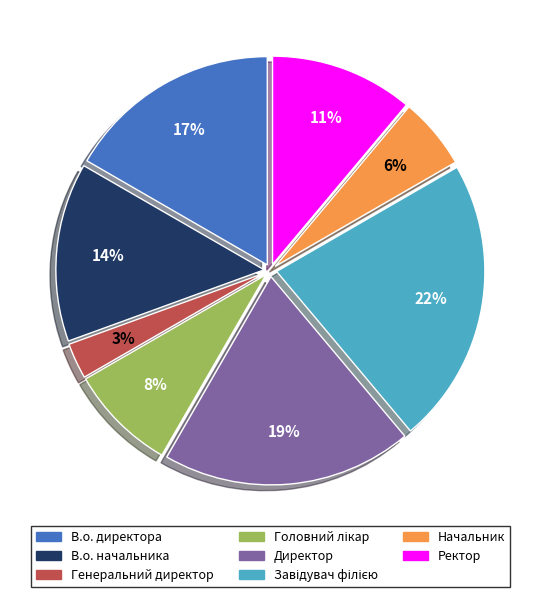

Which has a higher value, Директор or Генеральний директор?

Директор